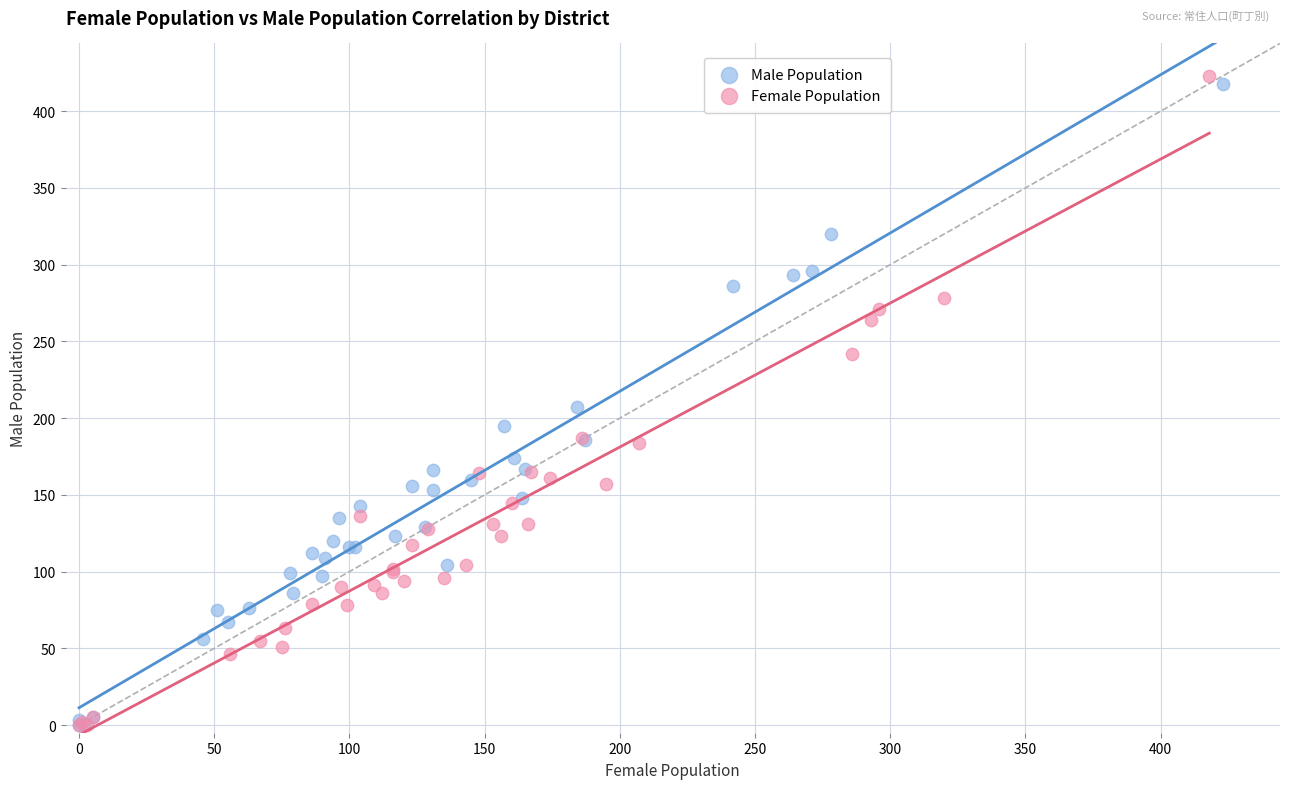

Which series has the widest spread of Y values?

Female Population